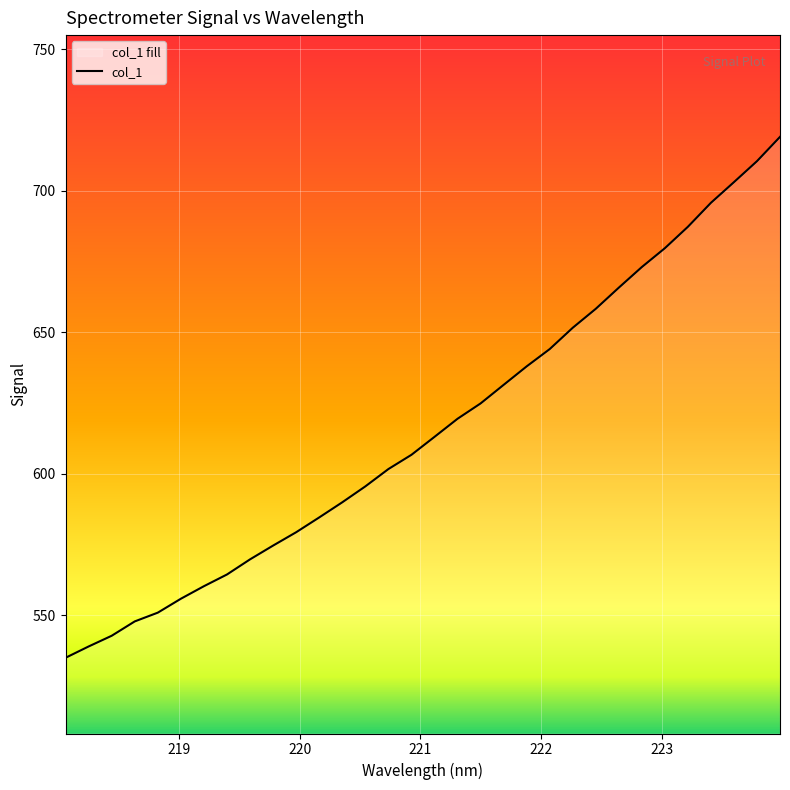

How many lines are shown in the chart?

1